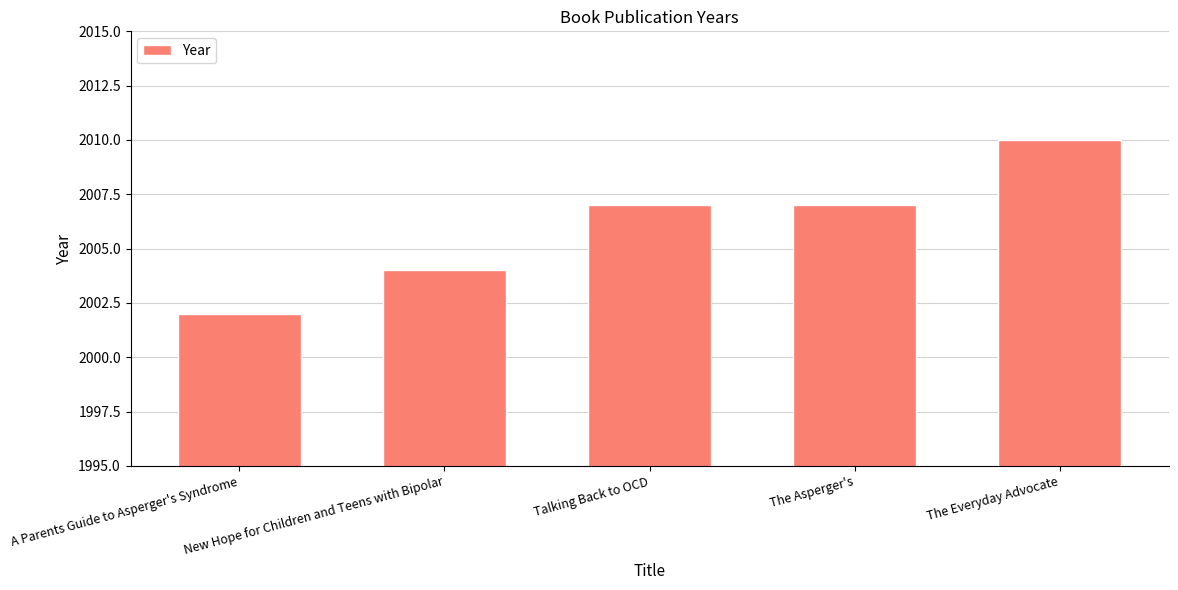

What is the label of the 4th bar from the left?

The Asperger's